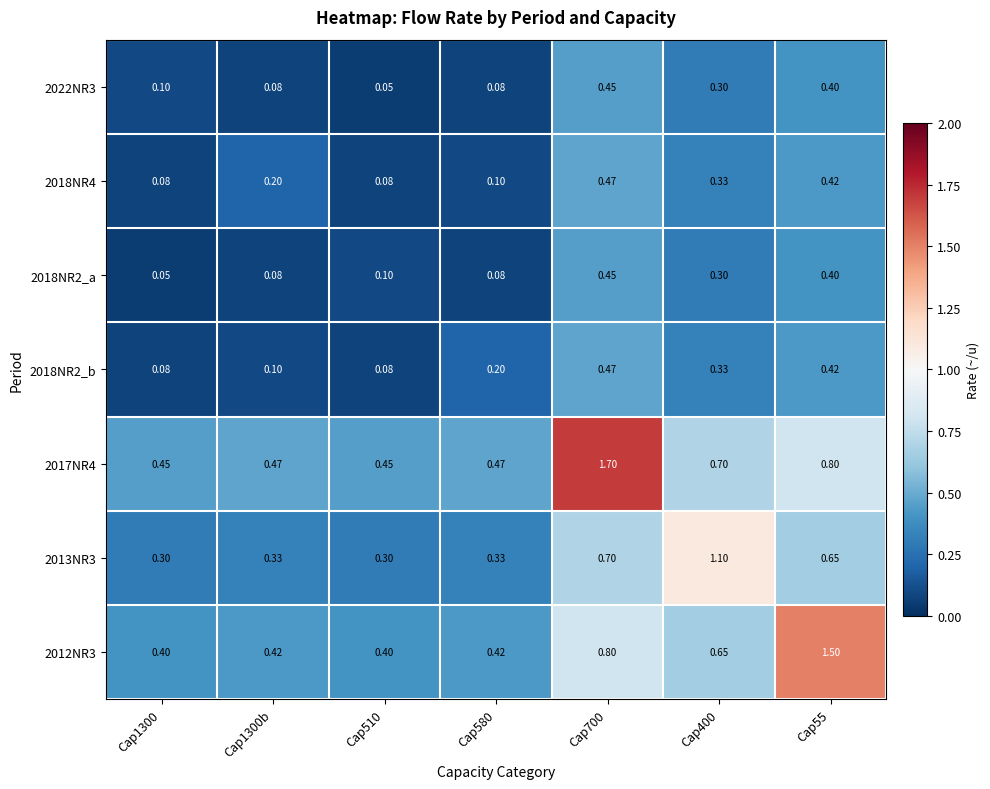

What is the difference between the highest and lowest values at Cap510?

0.4